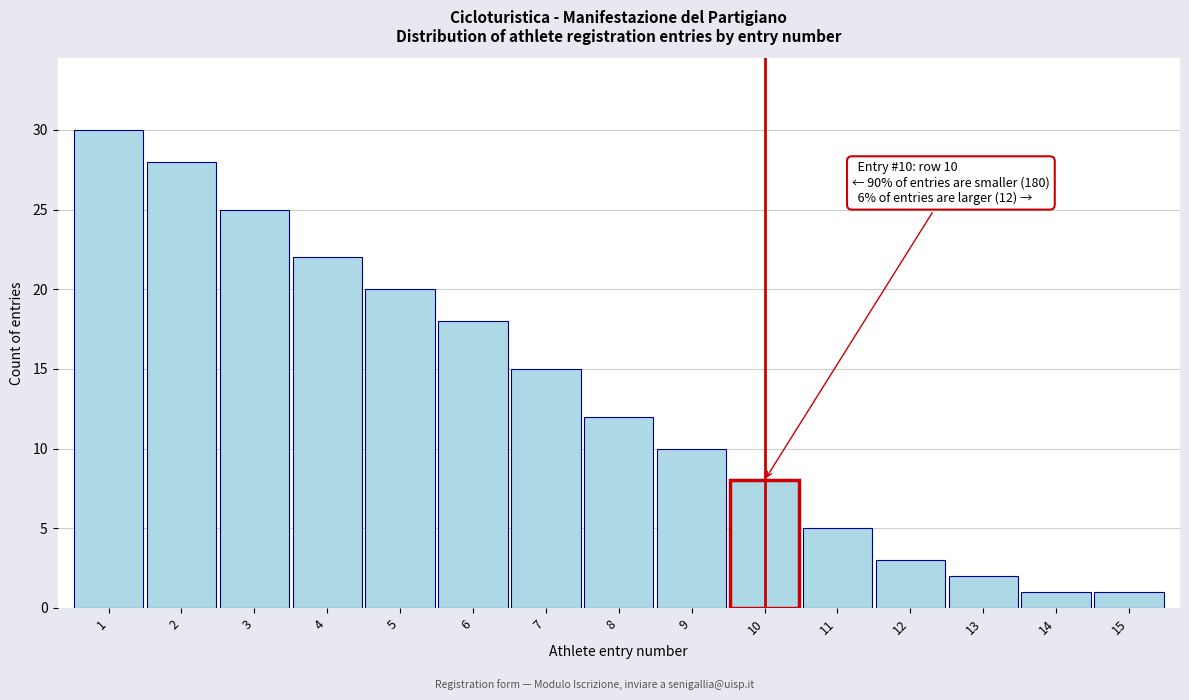

Reading left to right, transcribe all the data shown in this chart.

1=30	2=28	3=25	4=22	5=20	6=18	7=15	8=12	9=10	10=8	11=5	12=3	13=2	14=1	15=1